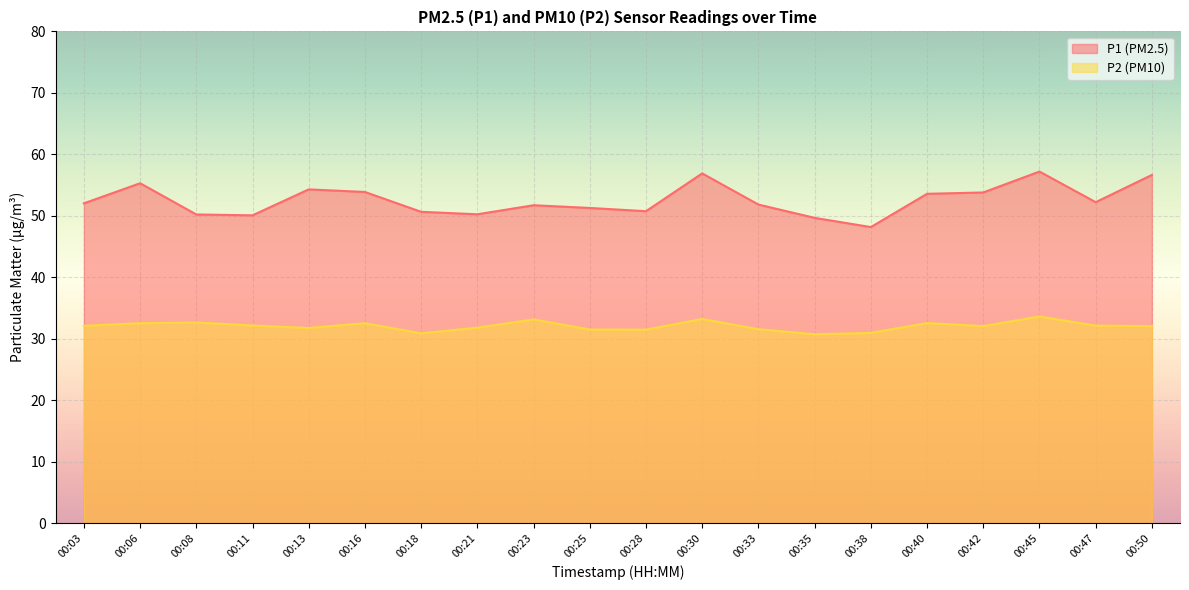

True or false: P2 and P1 intersect in this chart.

False